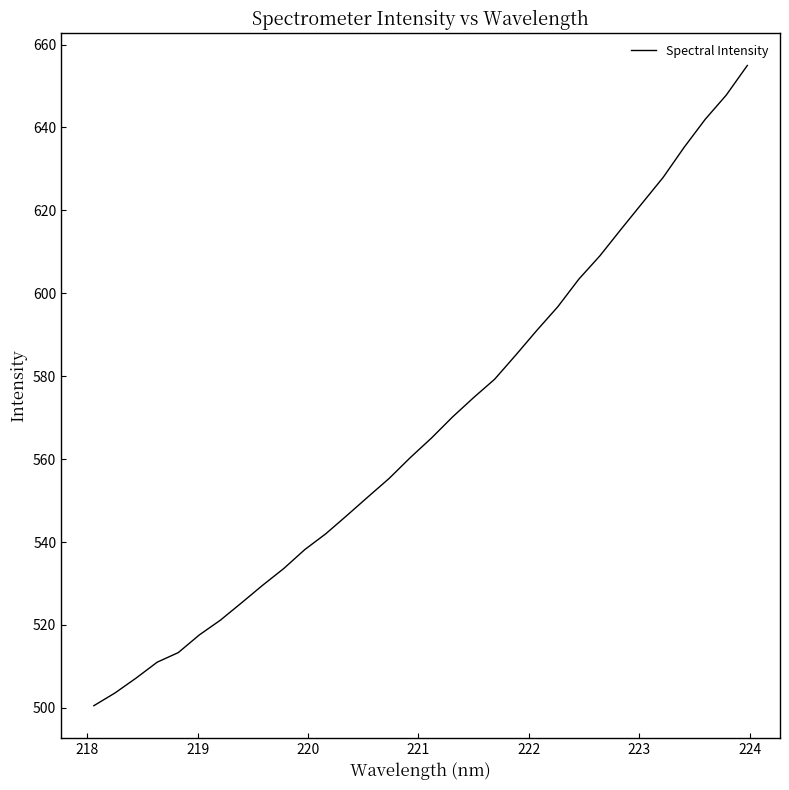

What is the difference between the maximum and minimum values?

154.4